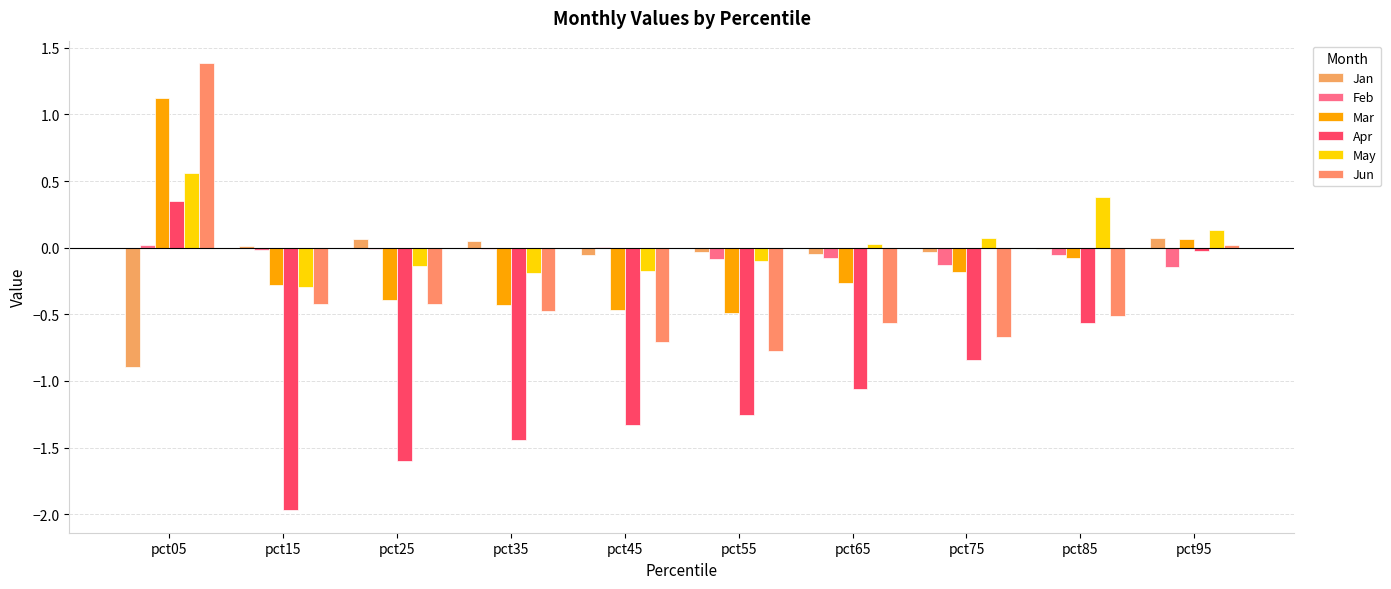

Is it true that Feb equals 0.0 at pct45?

False